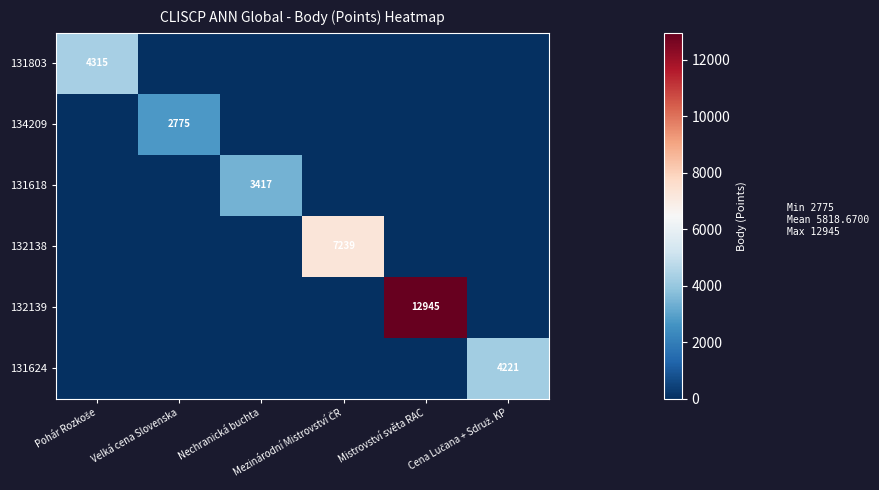

Which category has the highest value in the 131803 series?

Pohár Rozkoše